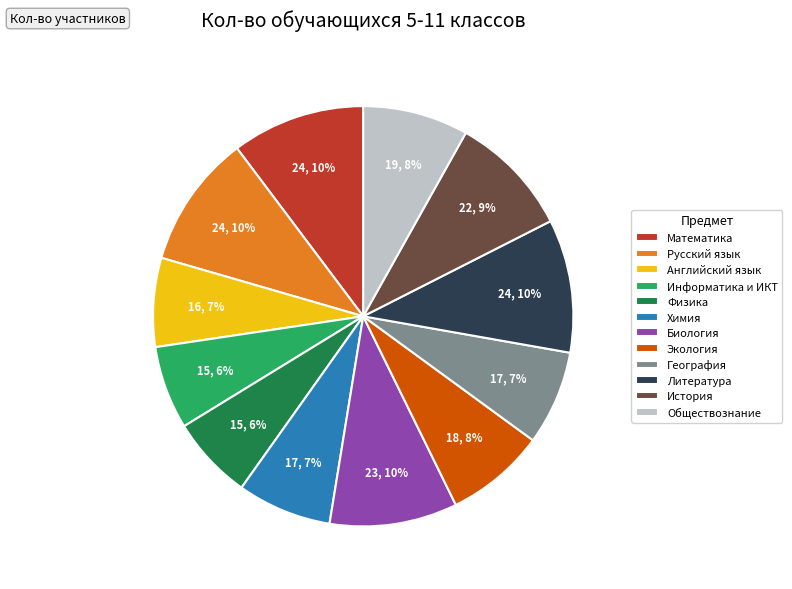

Does any single category account for the majority?

No